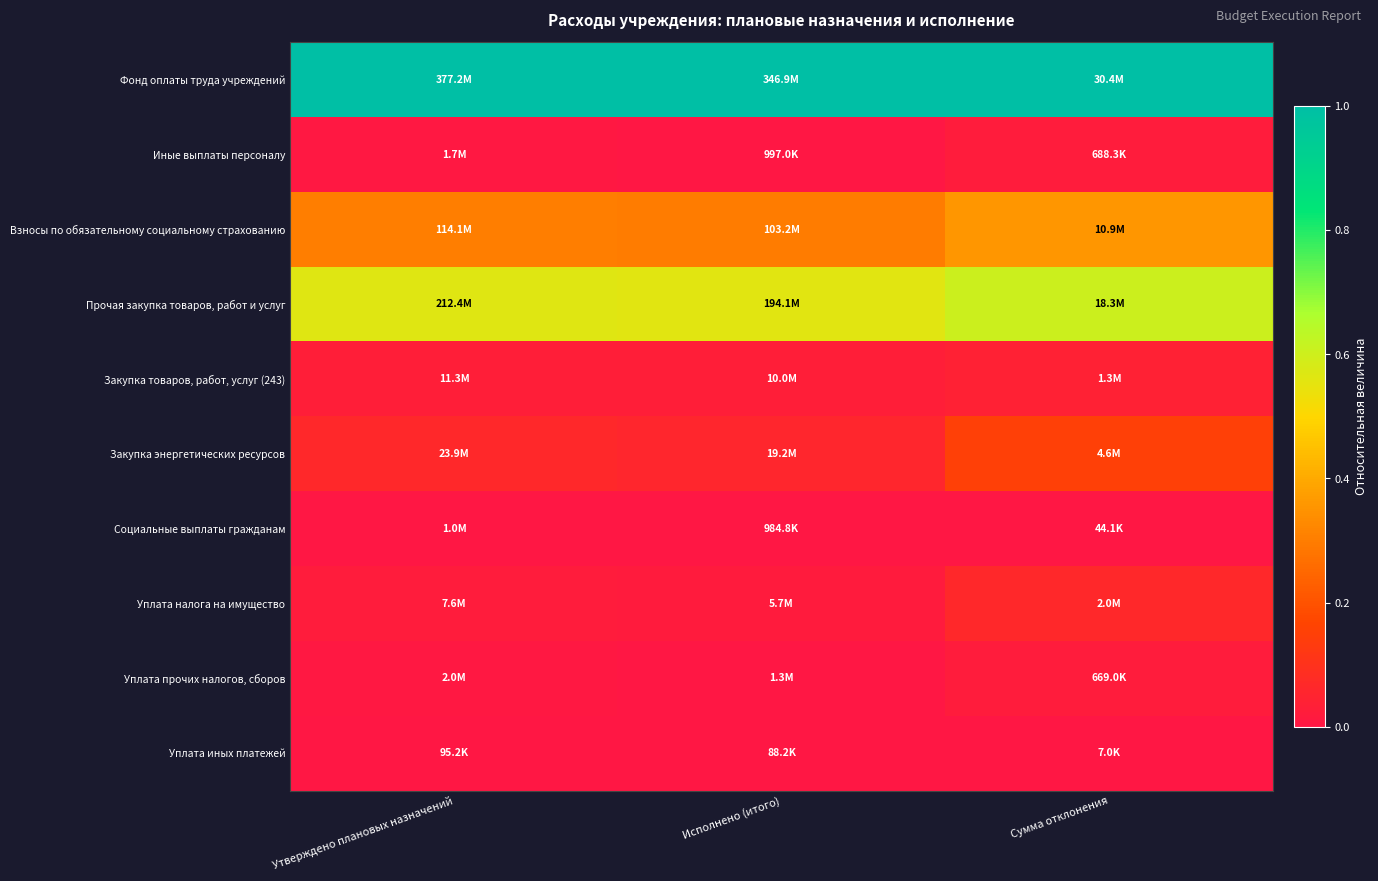

What is the difference between the highest and lowest values at Утверждено плановых назначений?

1.0